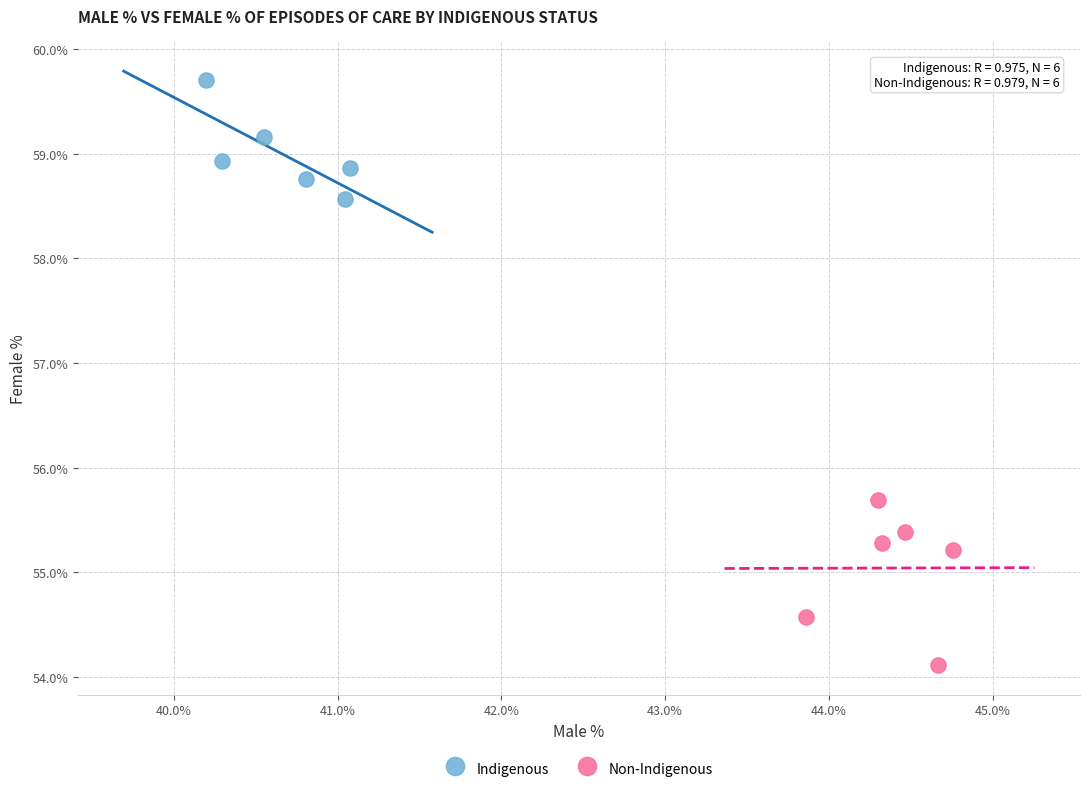

Which series reaches the maximum Y coordinate?

Indigenous